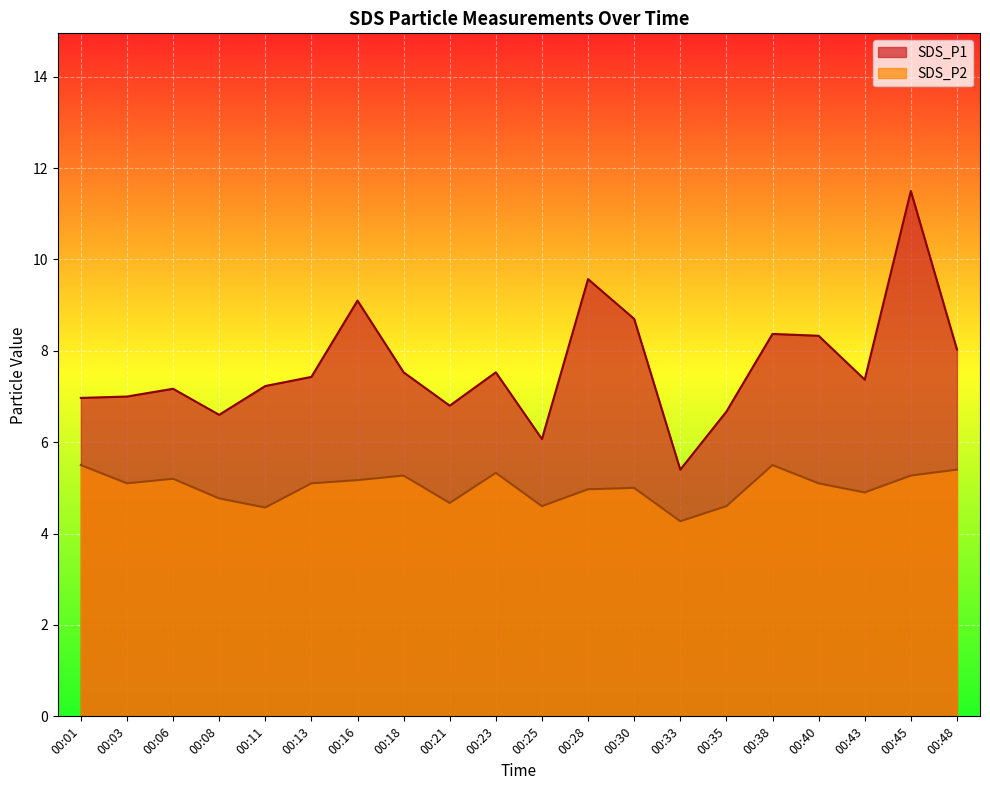

What is the difference between the highest and lowest values at 00:45?

6.2